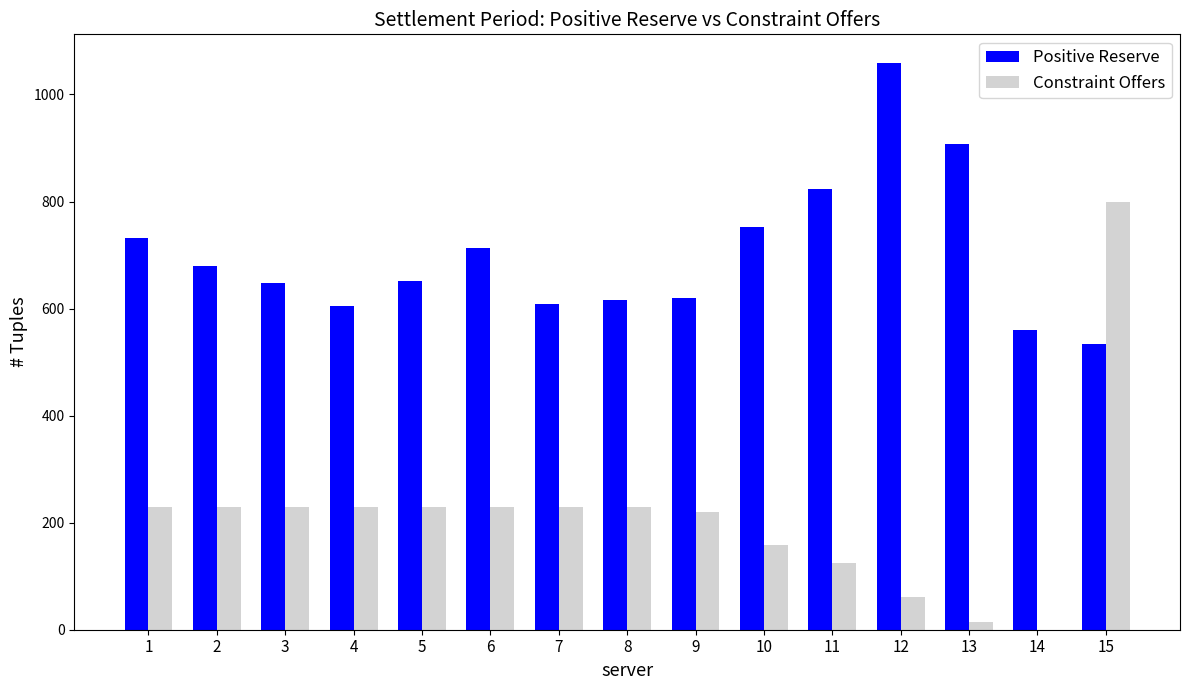

What is the sum of the Constraint Offers values at 2 and 3?

460.0